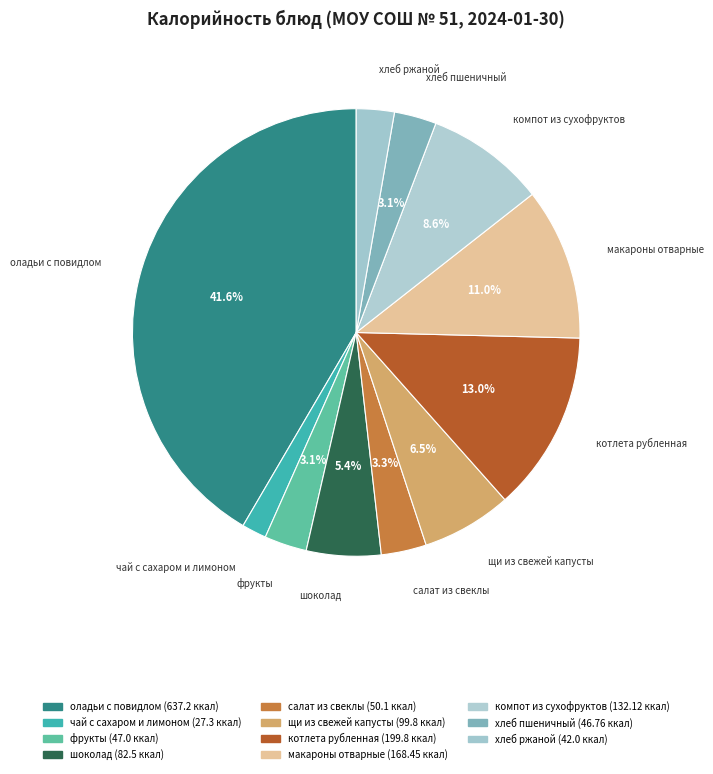

How many slices are in this pie chart?

11